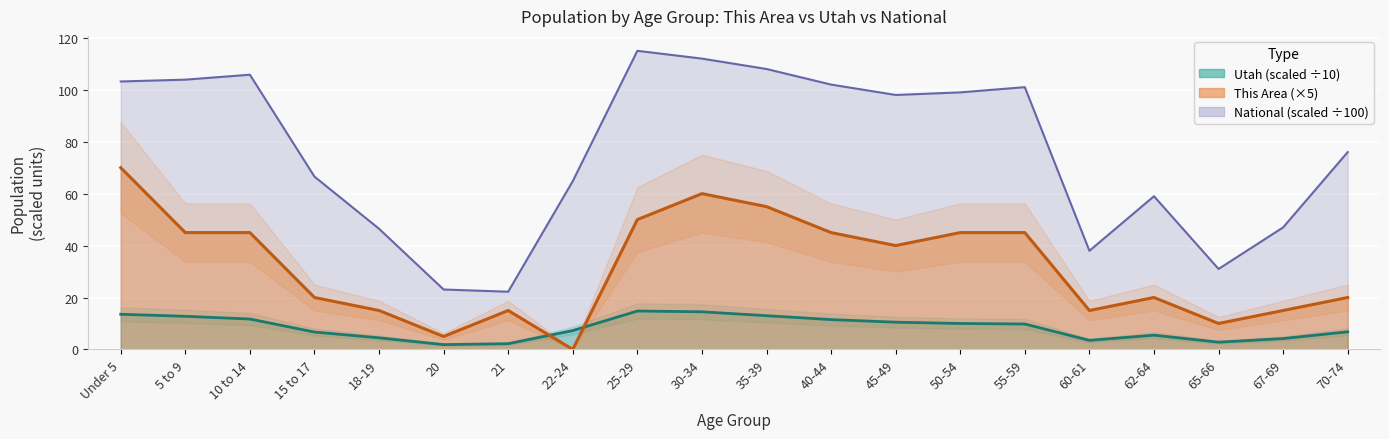

Between 65-66 and 70-74, which series saw the biggest shift?

National